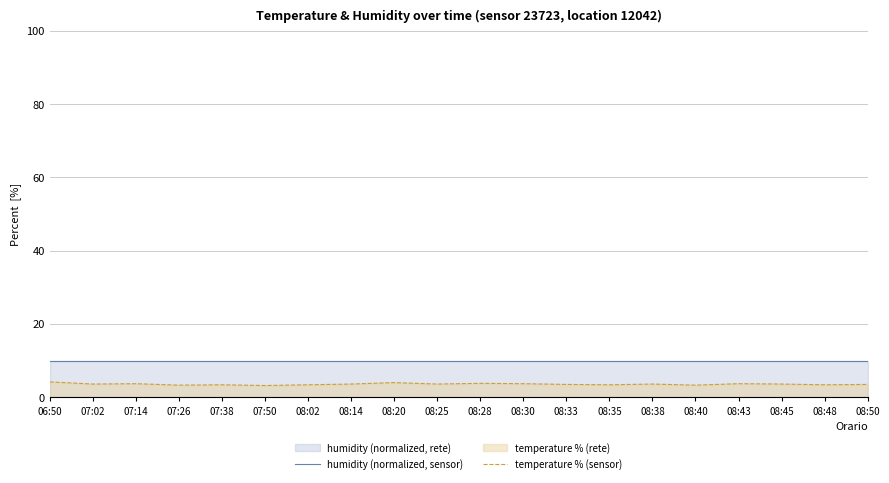

What is the total value across all series at 08:30?

13.7